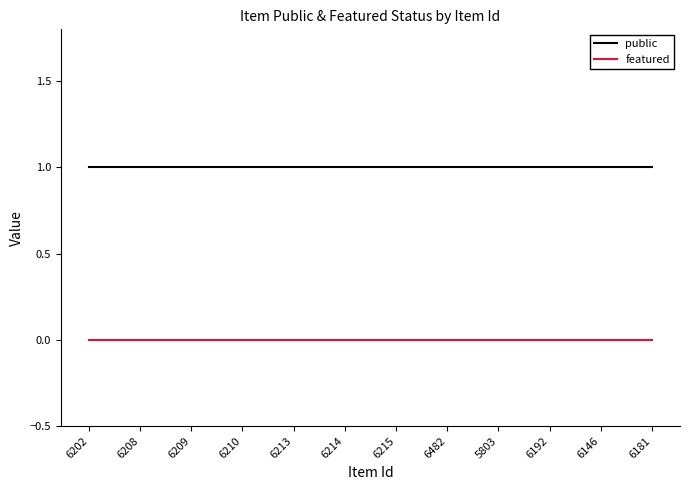

List the series in order of their peak value, lowest first.

featured, public